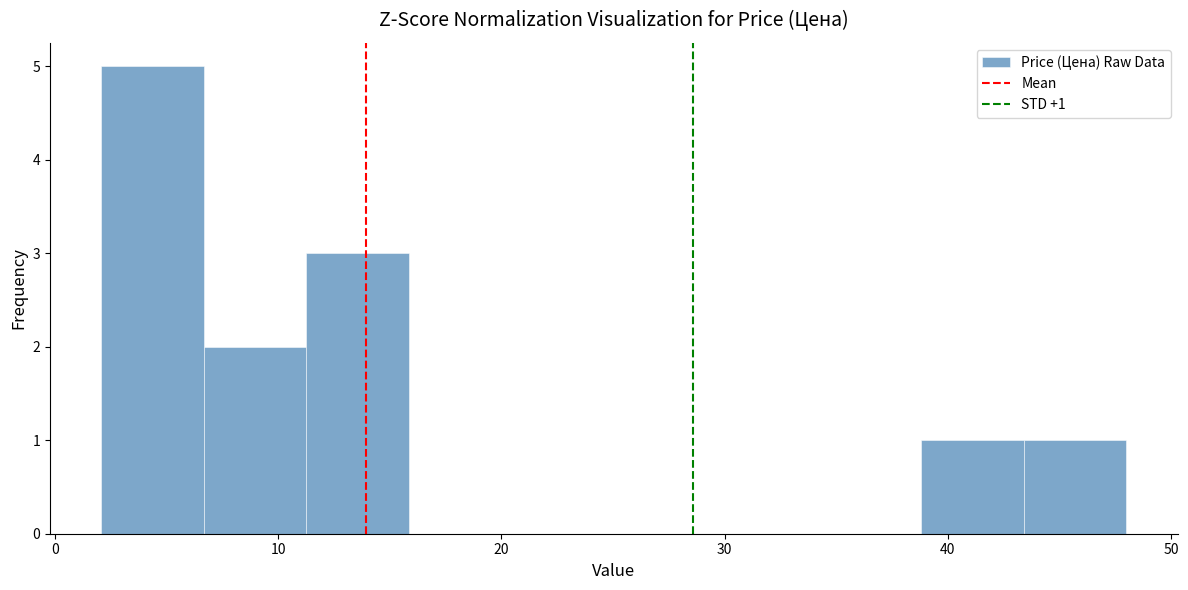

Over which range of the x-axis is the bar tallest?

2 to 7